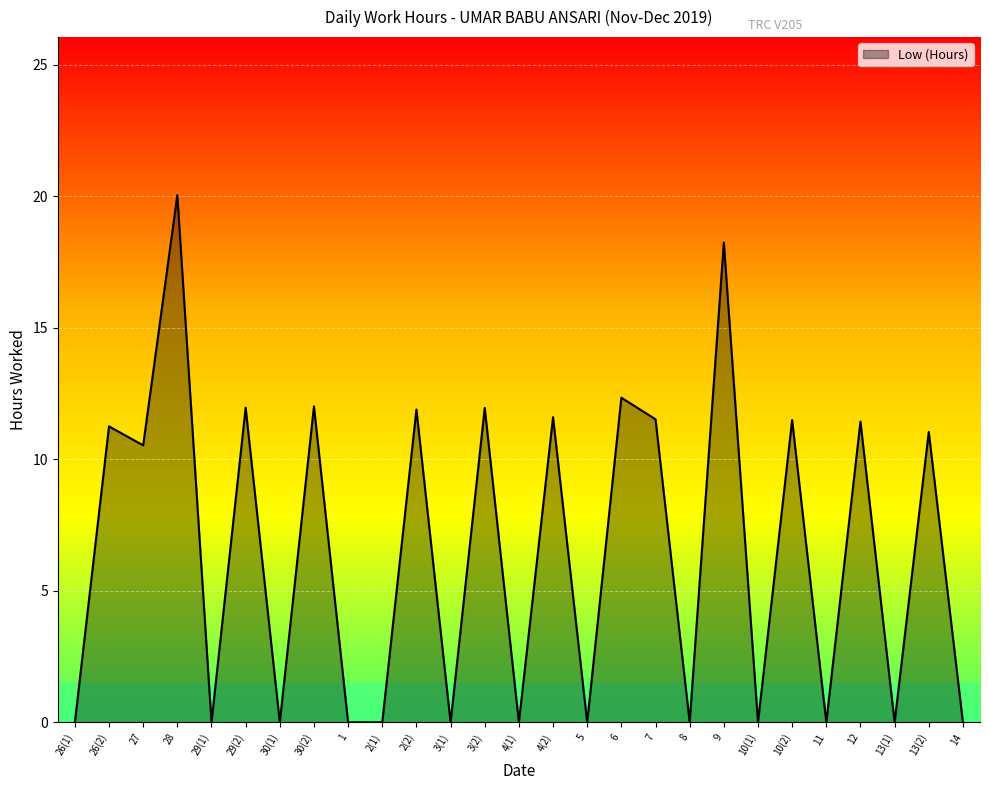

Where is the first local minimum?

27